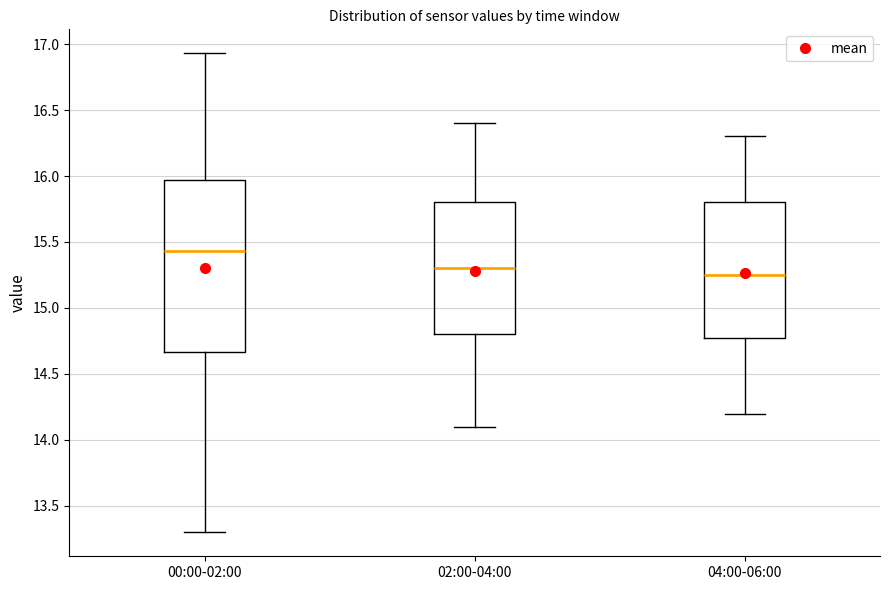

Which box's median line is the lowest?

04:00-06:00